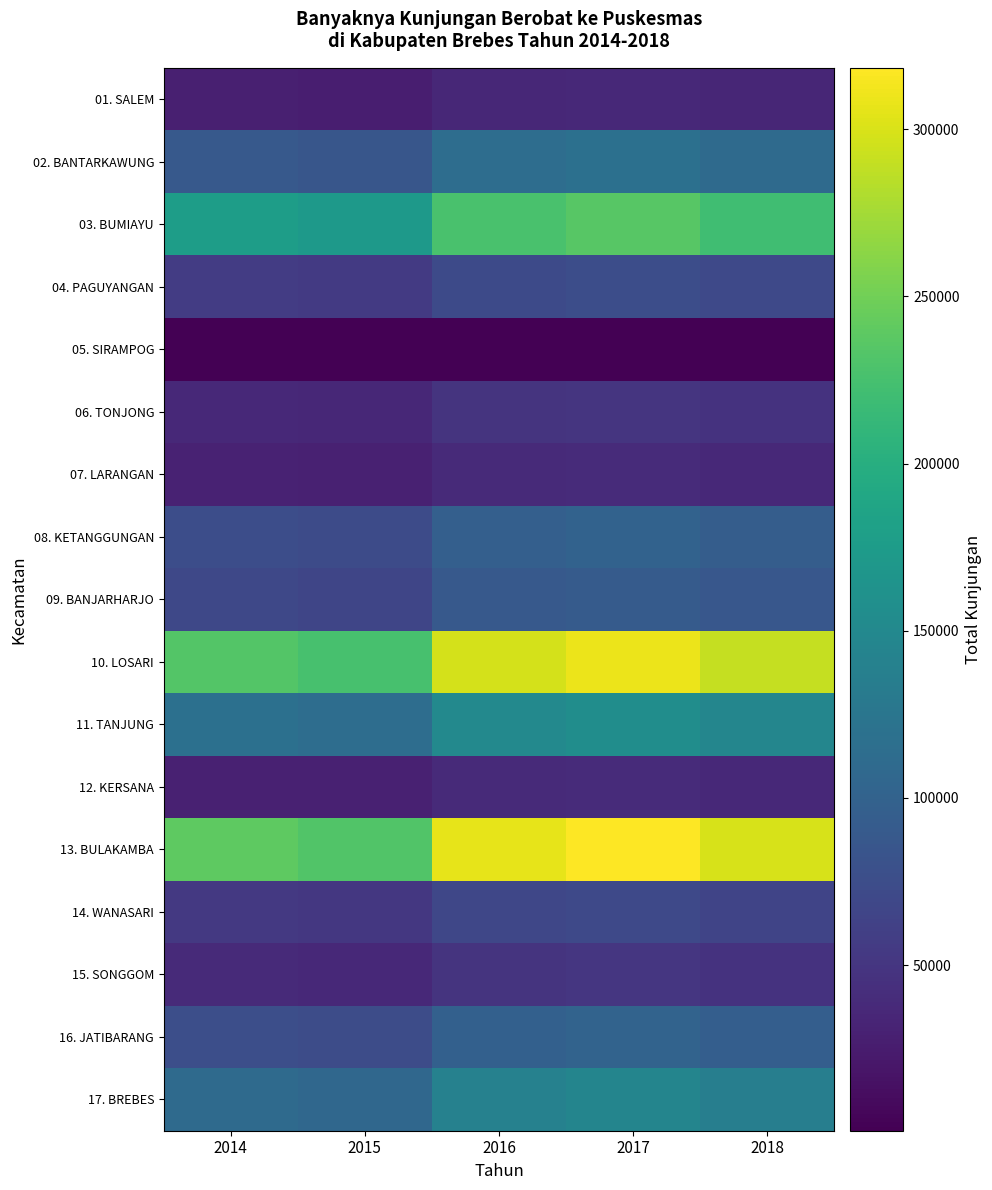

At how many categories does at least one series exceed 155592?

5